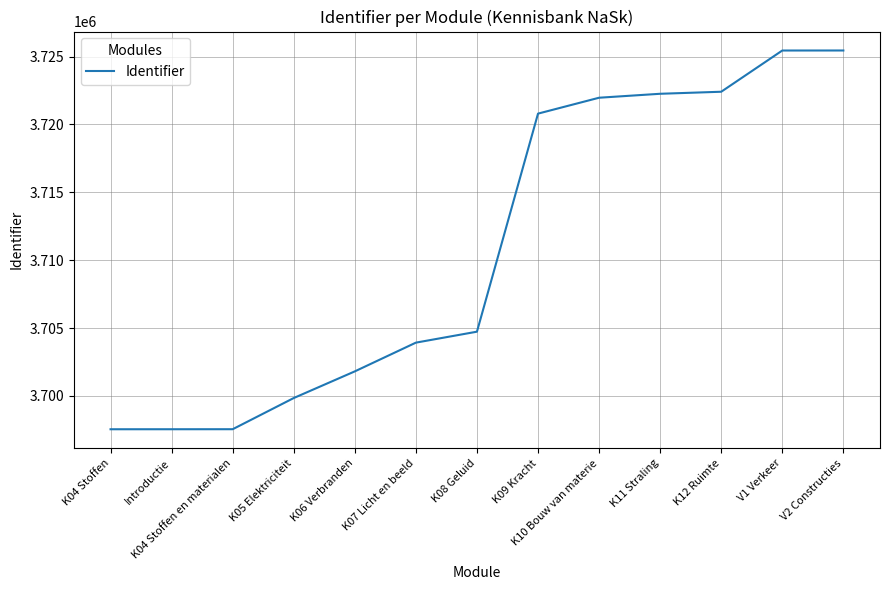

What is the minimum value shown in the chart?

3697544